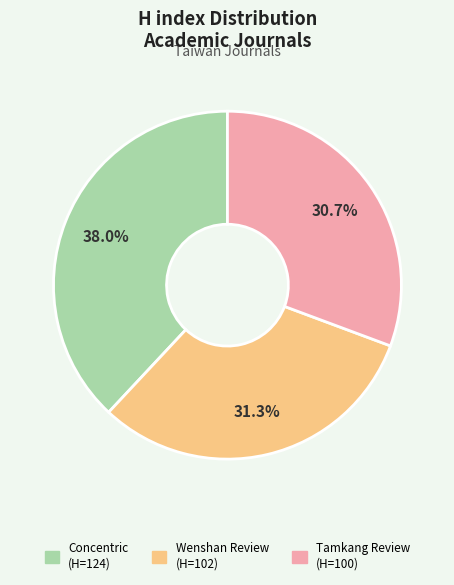

Is there a majority slice in this chart?

No